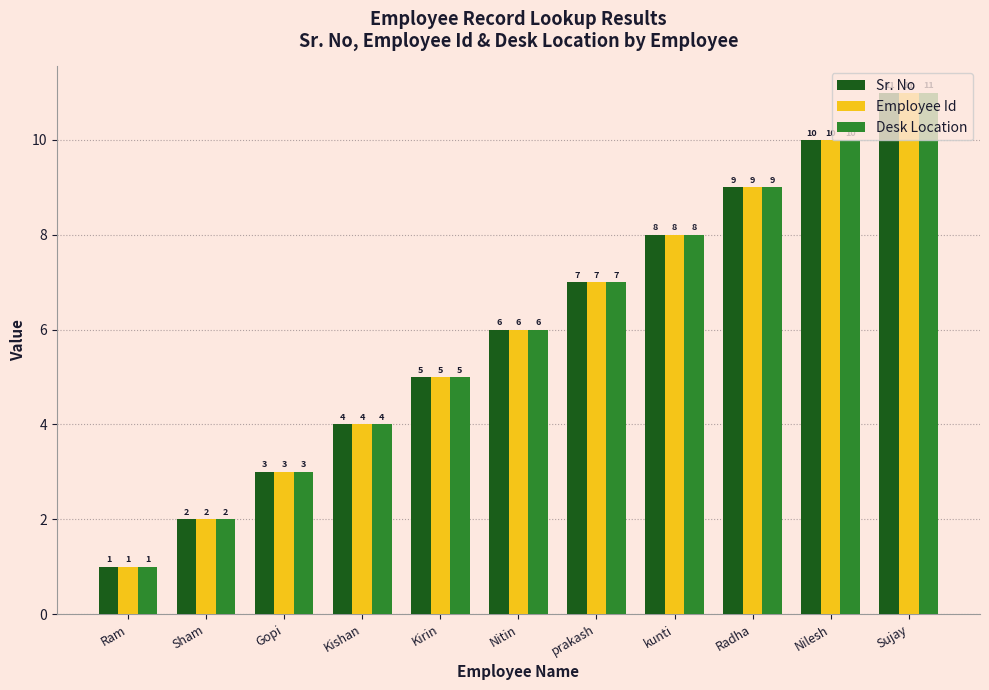

How many Employee Id values are between 3 and 9?

7